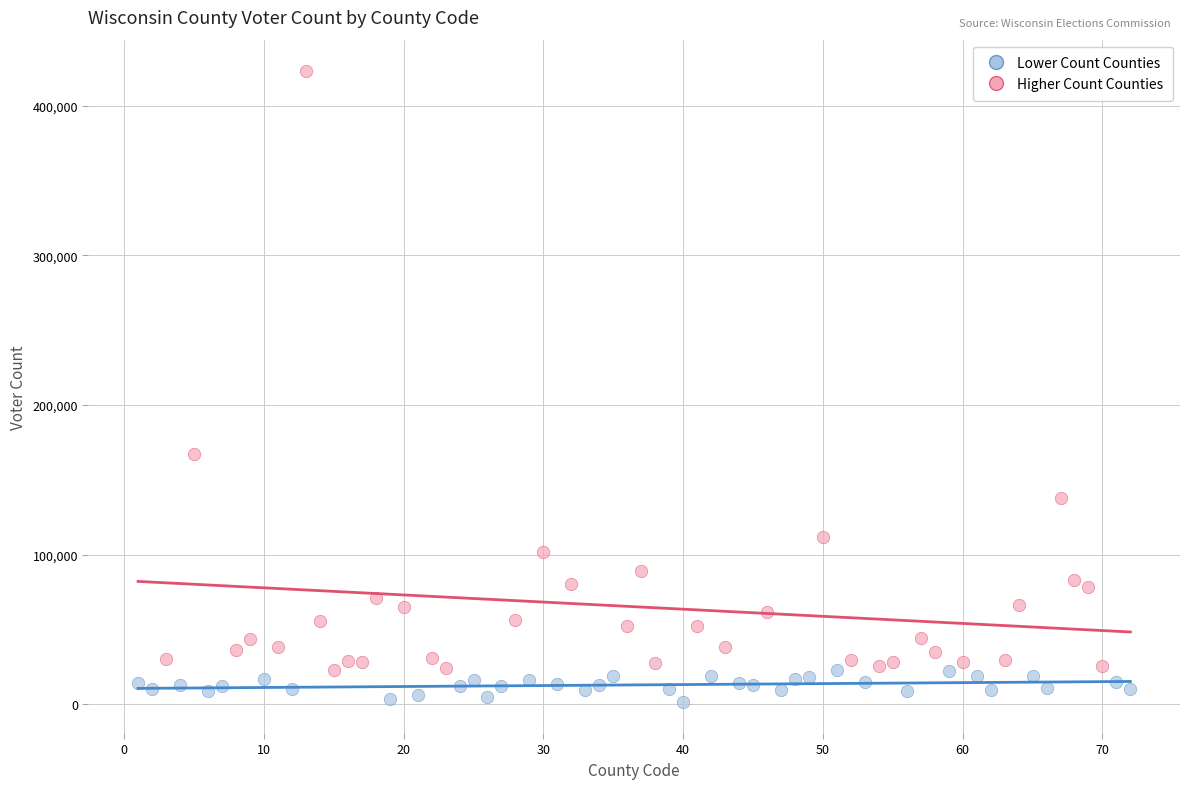

Which series reaches the maximum Y coordinate?

Higher Count Counties